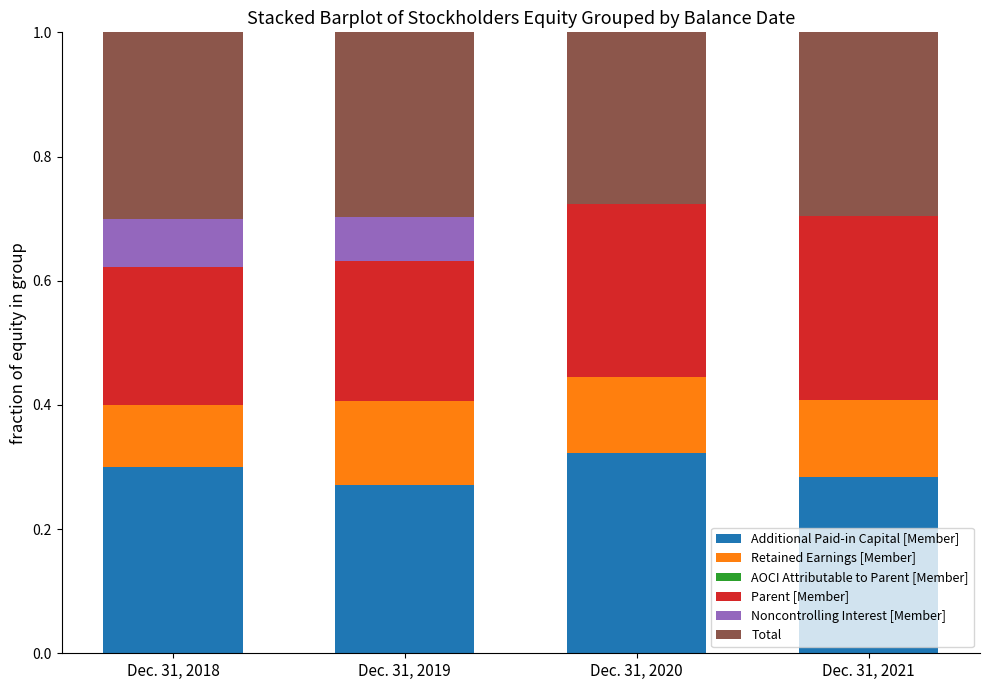

What is the total value across all series at Dec. 31, 2018?

1.0